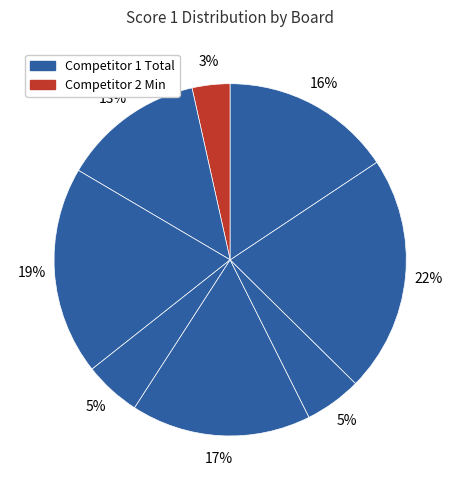

How many segments does this pie chart have?

8